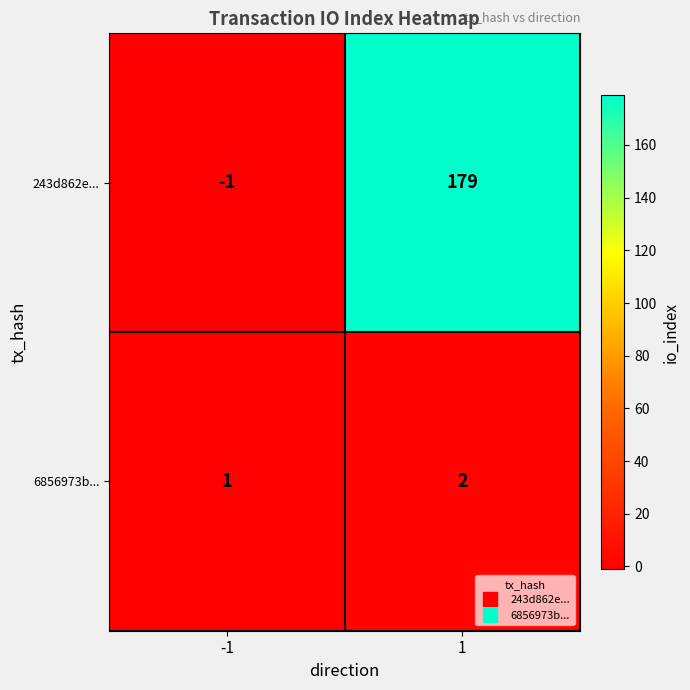

What is the sum of the 6856973b... values at 1 and -1?

3